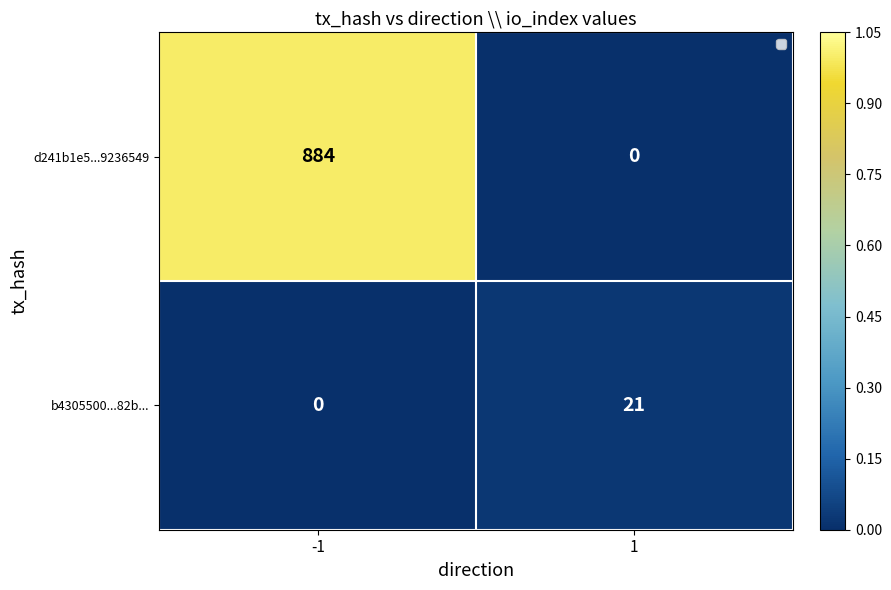

What is the difference between the highest and lowest values at 1?

21